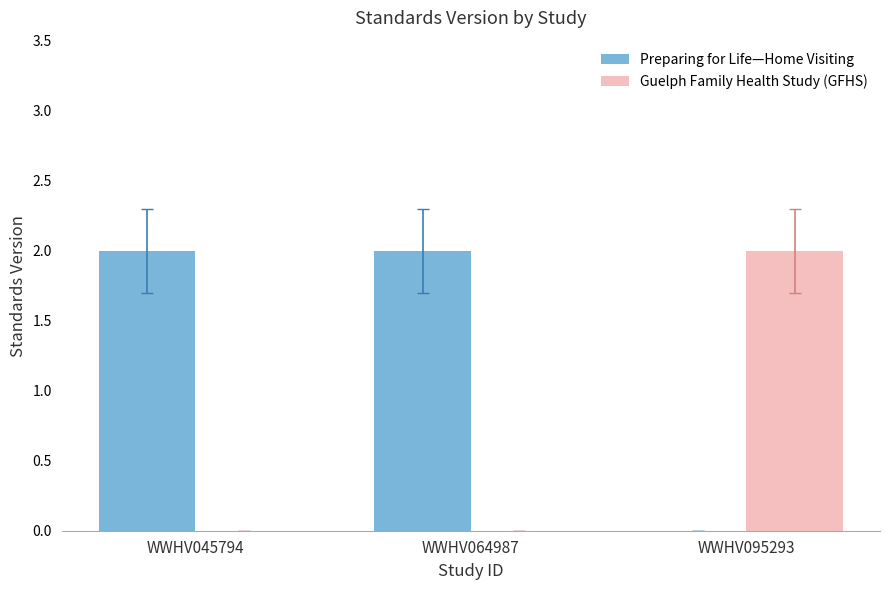

Is it true that Preparing for Life—Home Visiting equals 2 at WWHV045794?

True